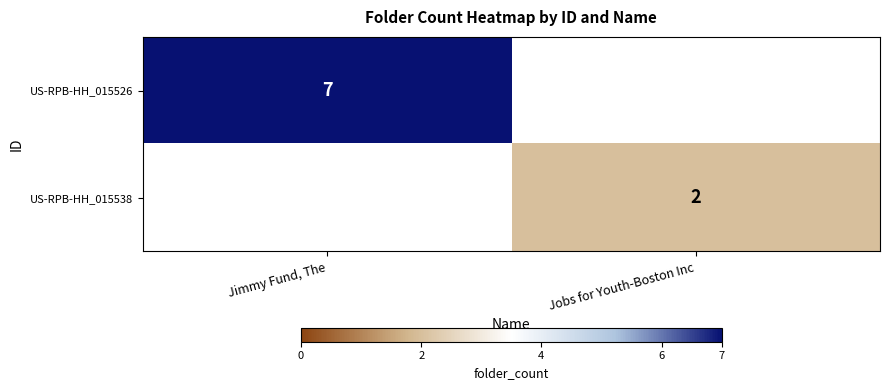

True or false: US-RPB-HH_015538 has a value of 2 at Jobs for Youth-Boston Inc.

True